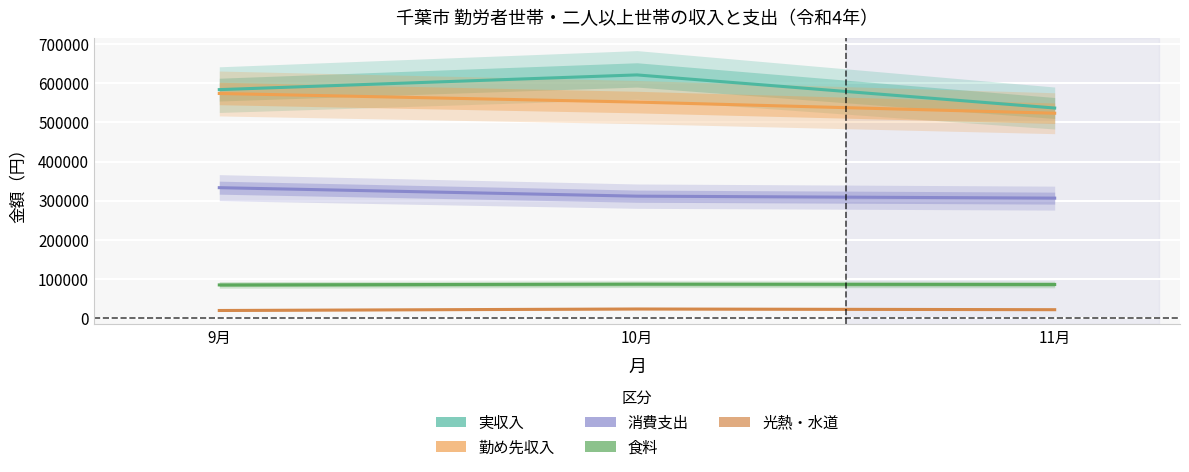

The value of 食料 at 11月 is 19986. True or false?

False